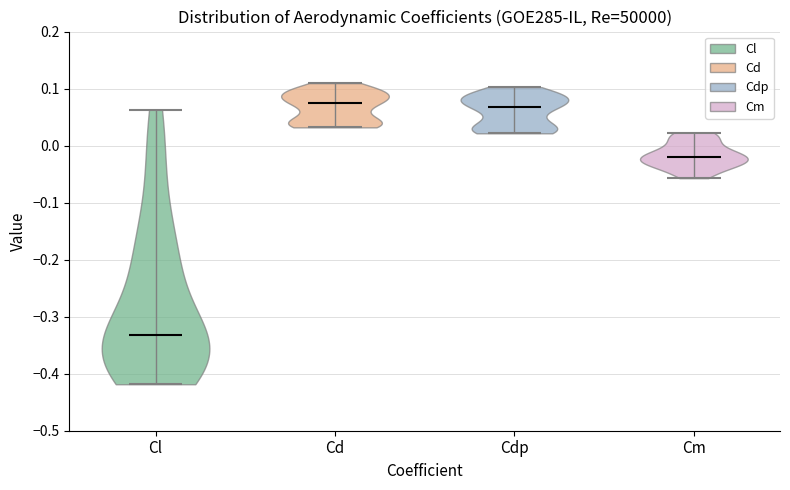

What is the lowest point the violin for Cm reaches on the y-axis? The values are not printed on the chart, so give them approximately, as read against the axis.

-0.06